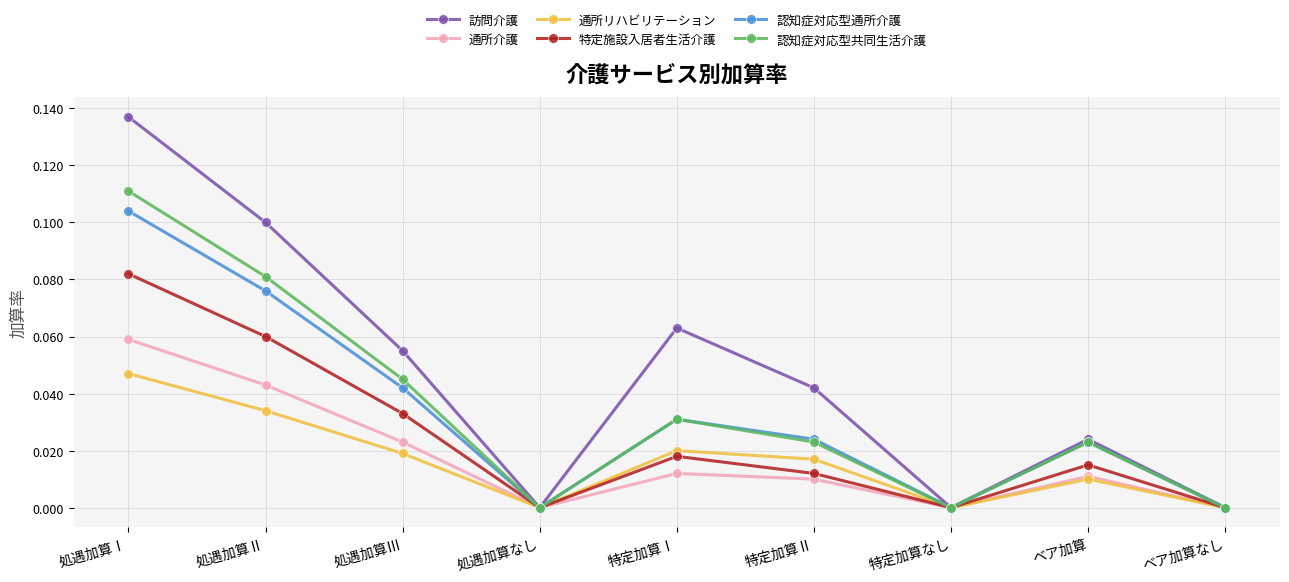

Which series has the largest range (max minus min)?

訪問介護